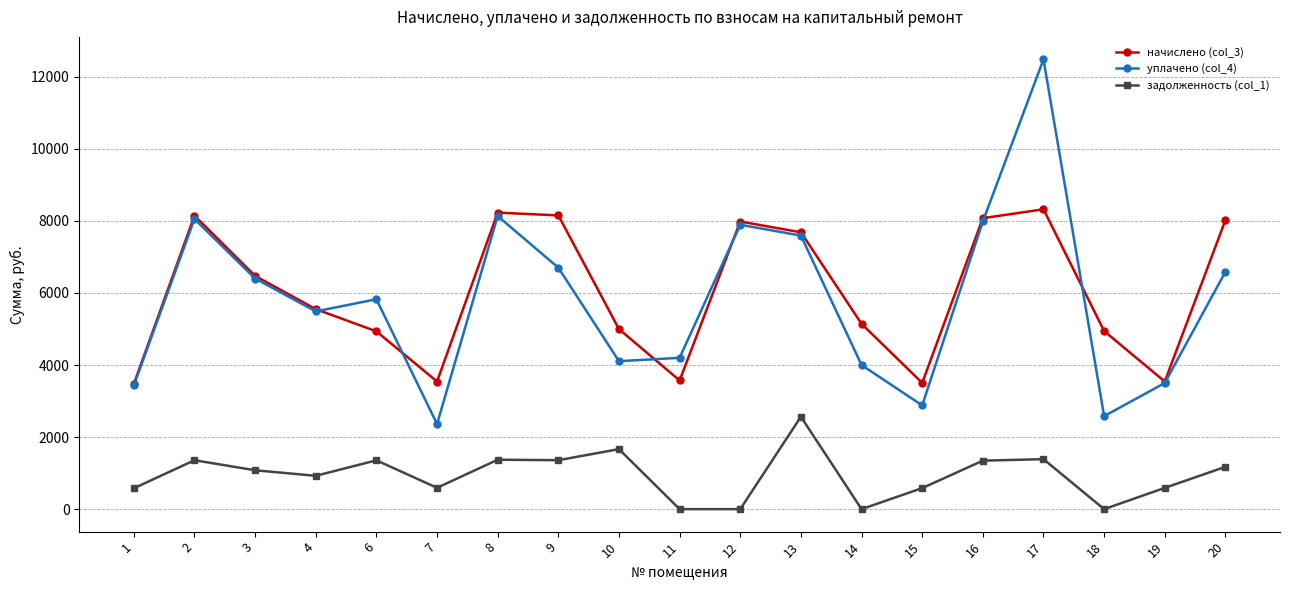

True or false: уплачено (col_4) and задолженность (col_1) intersect in this chart.

False